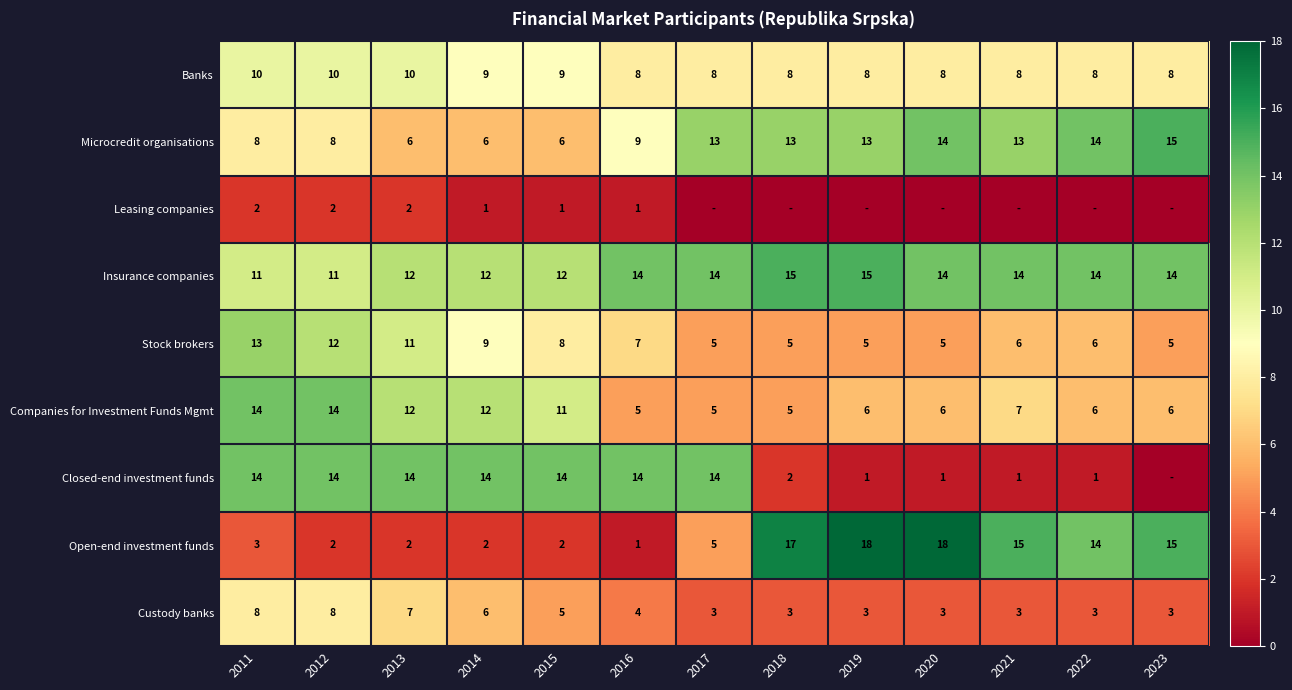

The value of Open-end investment funds at 2011 is 5. True or false?

False